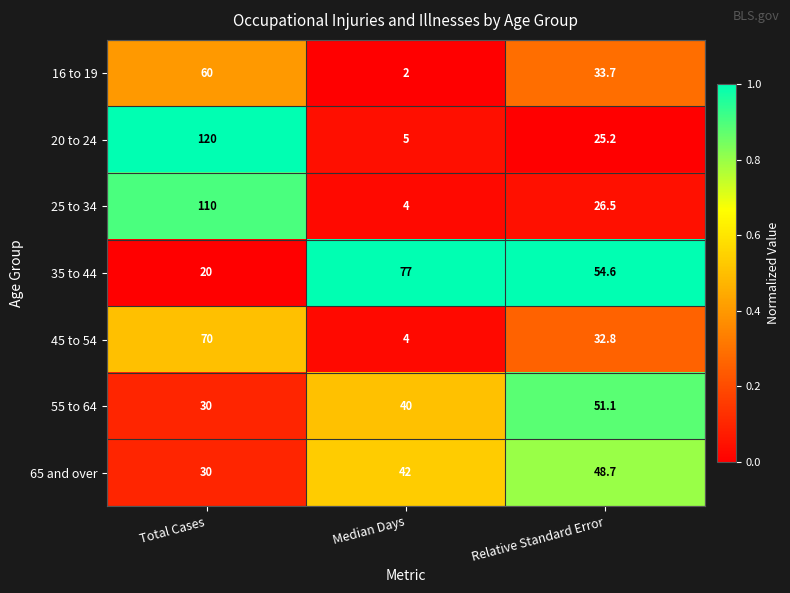

Reading right to left, transcribe all the data shown in this chart.

16 to 19: Relative Standard Error=33.7	Median Days=2.0	Total Cases=60.0
20 to 24: Relative Standard Error=25.2	Median Days=5.0	Total Cases=120.0
25 to 34: Relative Standard Error=26.5	Median Days=4.0	Total Cases=110.0
35 to 44: Relative Standard Error=54.6	Median Days=77.0	Total Cases=20.0
45 to 54: Relative Standard Error=32.8	Median Days=4.0	Total Cases=70.0
55 to 64: Relative Standard Error=51.1	Median Days=40.0	Total Cases=30.0
65 and over: Relative Standard Error=48.7	Median Days=42.0	Total Cases=30.0